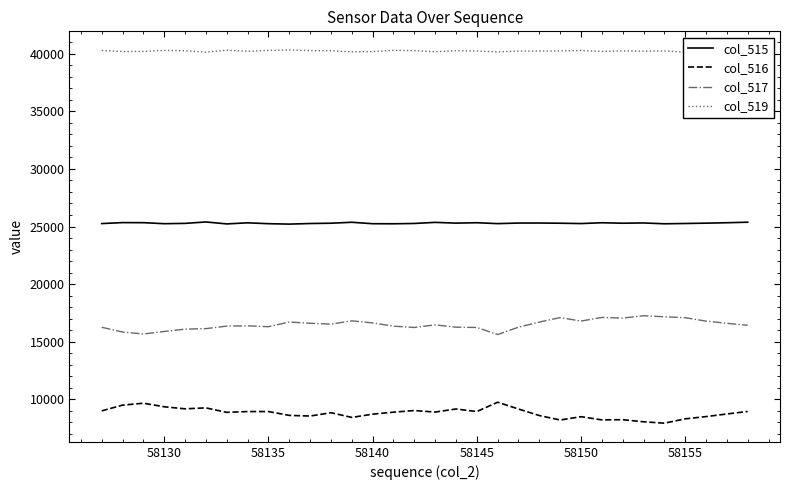

True or false: col_519 and col_515 cross at least once.

False